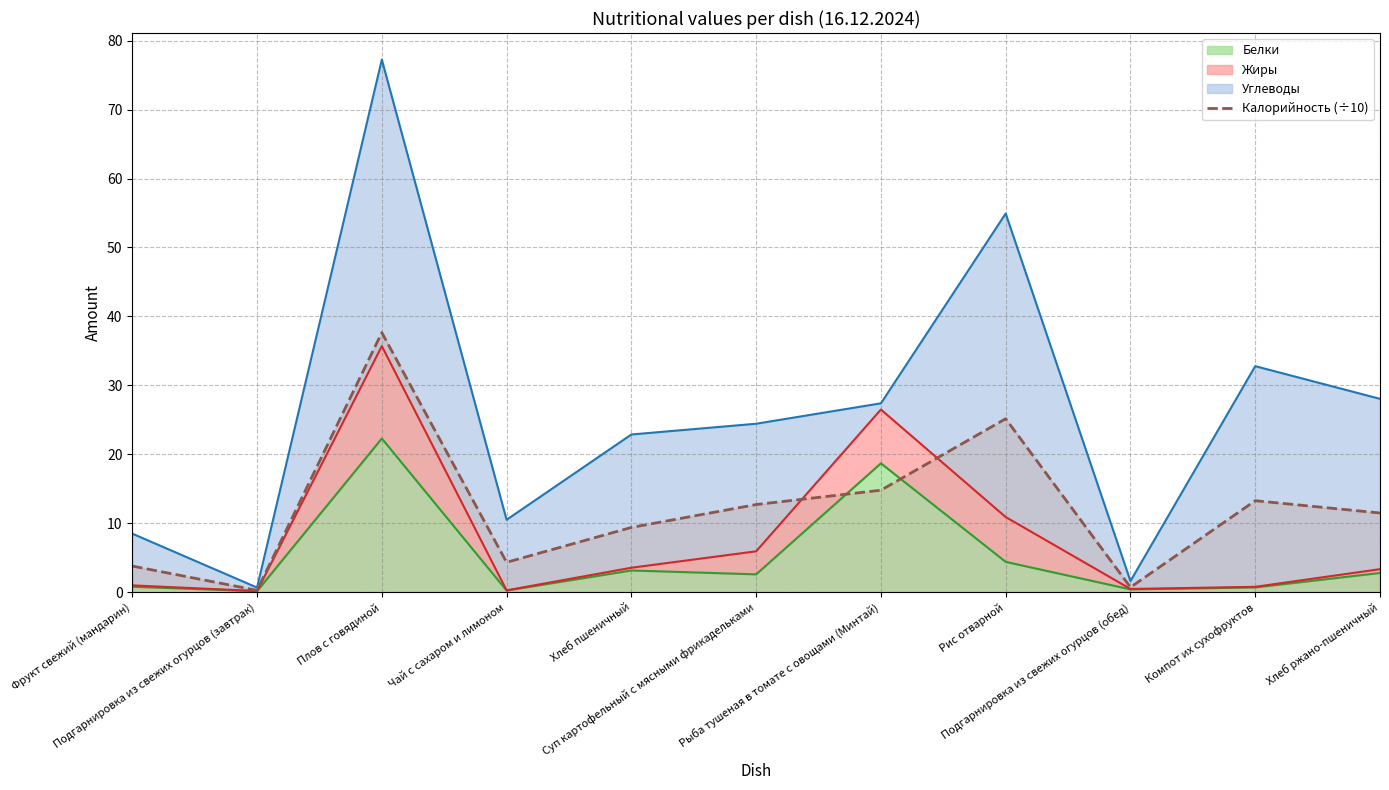

What is the difference between the second highest and minimum values?

24.9